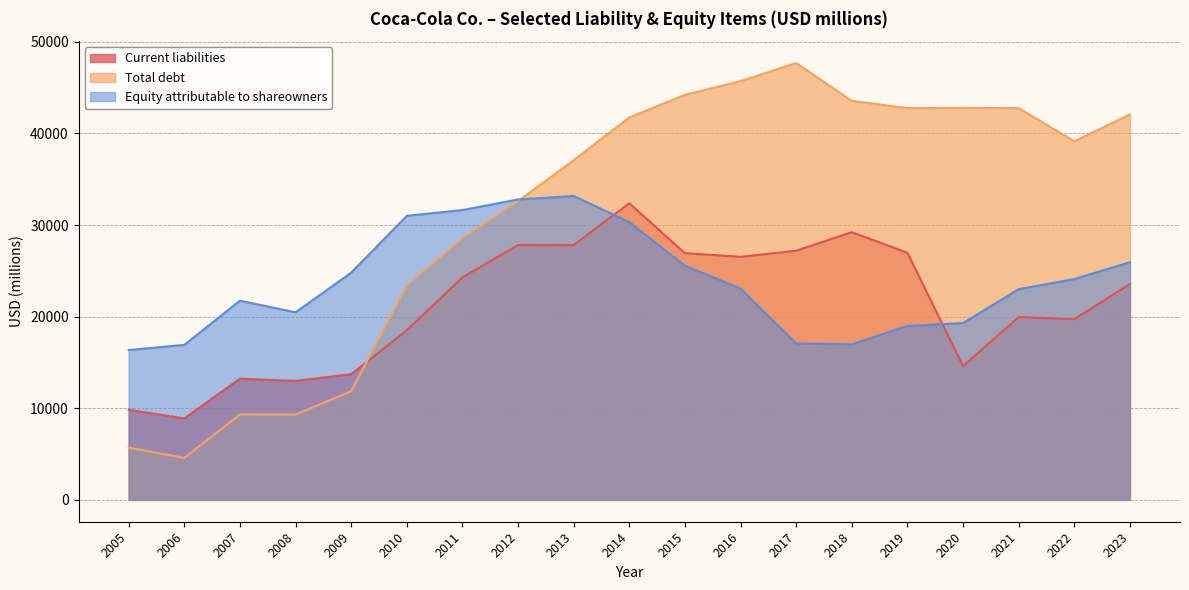

After their last crossing, which series has the higher values: Equity attributable to shareowners or Current liabilities?

Equity attributable to shareowners